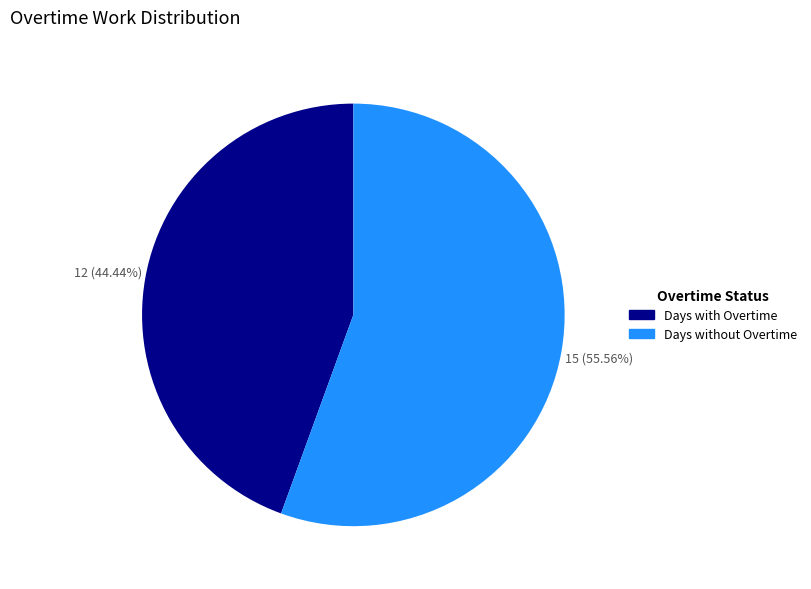

Is there any slice that represents more than half of the pie?

Yes